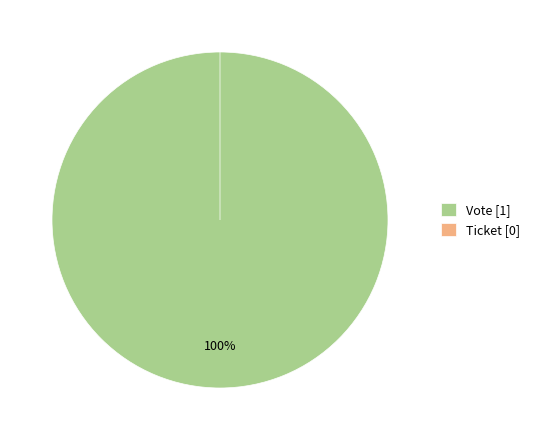

To the nearest percent, what is the difference between the Vote and Ticket slice percentages?

100%